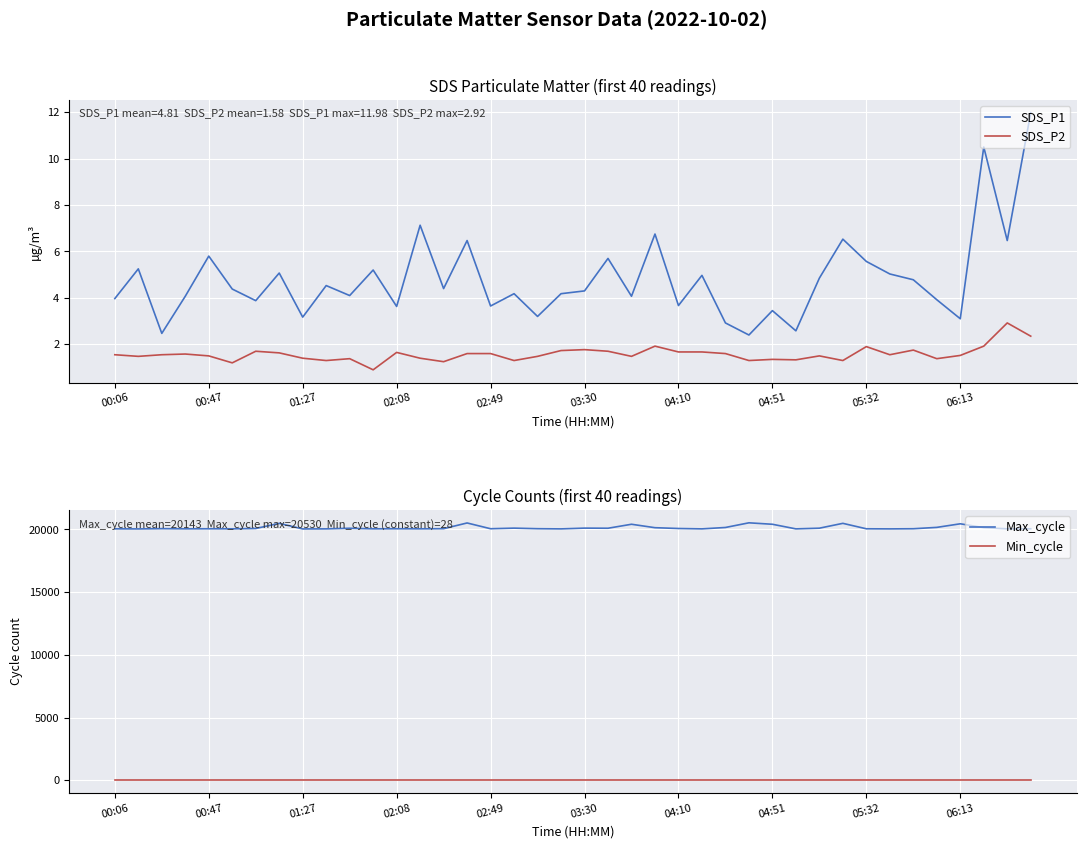

True or false: Min_cycle and Max_cycle cross at least once.

False